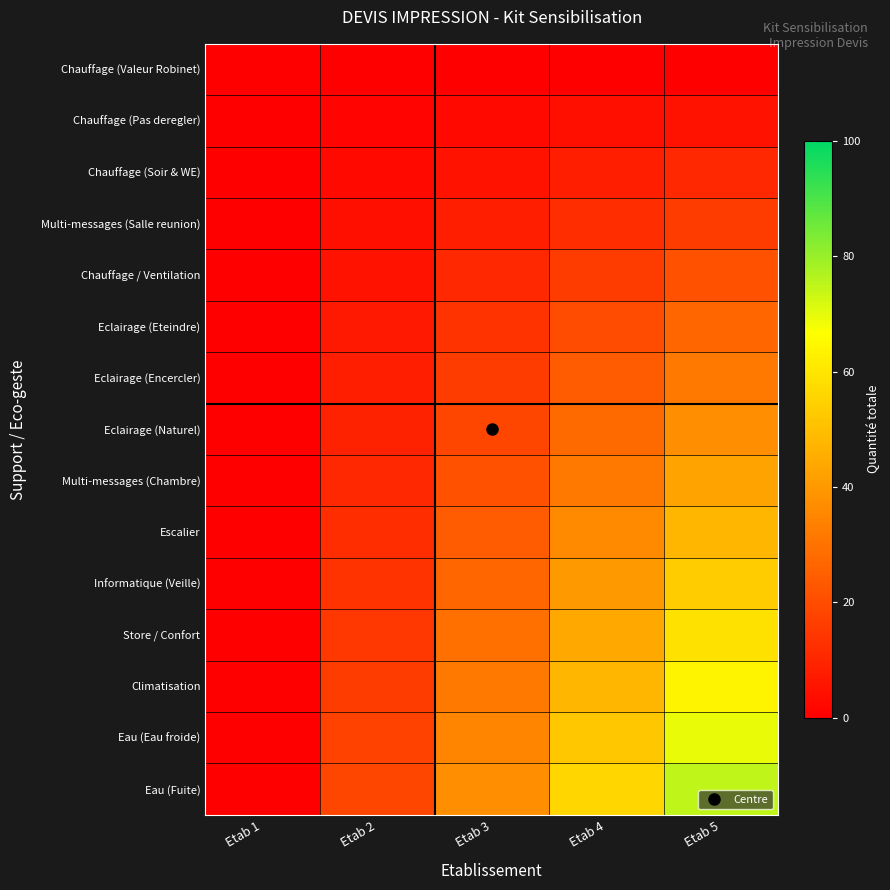

How many categories are shown in the chart?

5